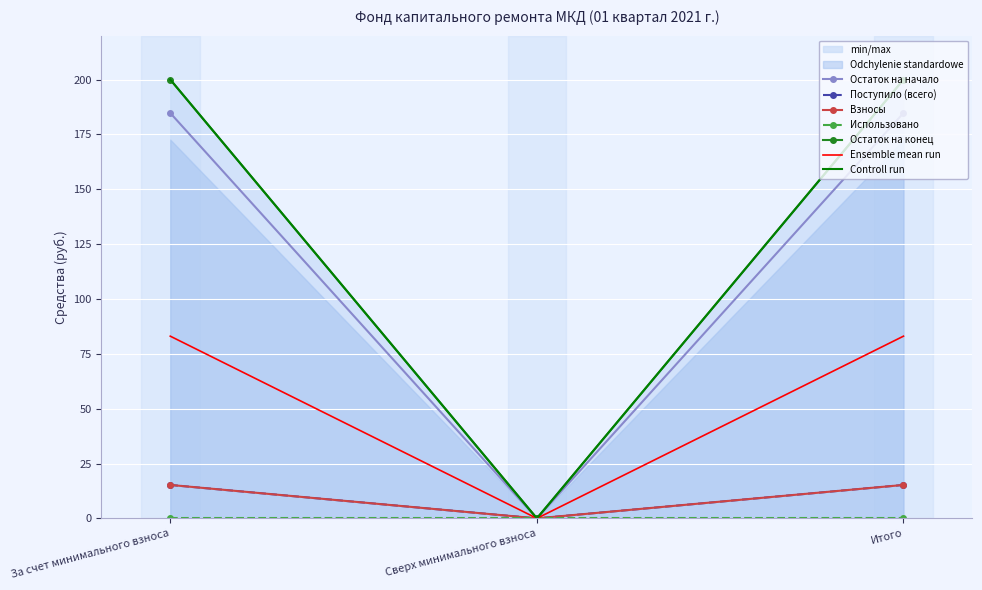

Is it true that Остаток на начало equals 78.1 at Сверх минимального взноса?

False